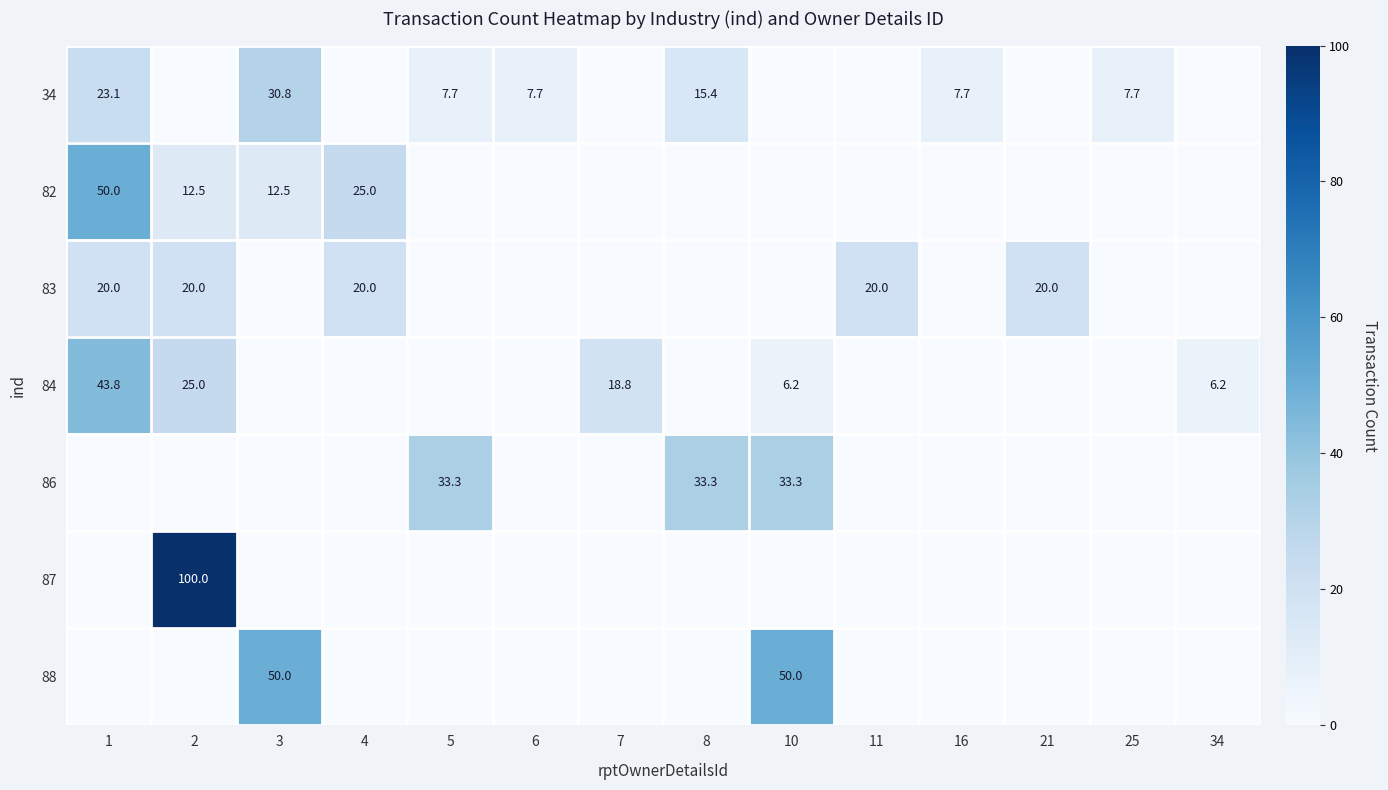

What is the difference between the second highest and minimum values in the 88 series?

50.0